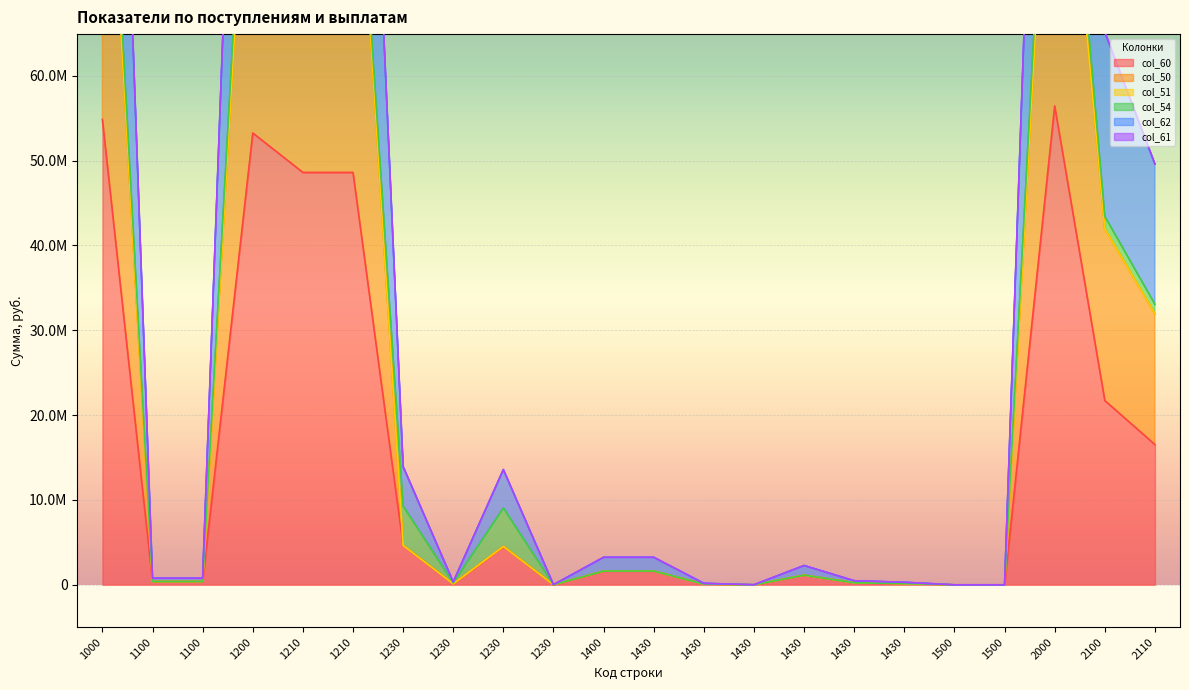

Where is col_60 nearest to the value 28224001?

2100